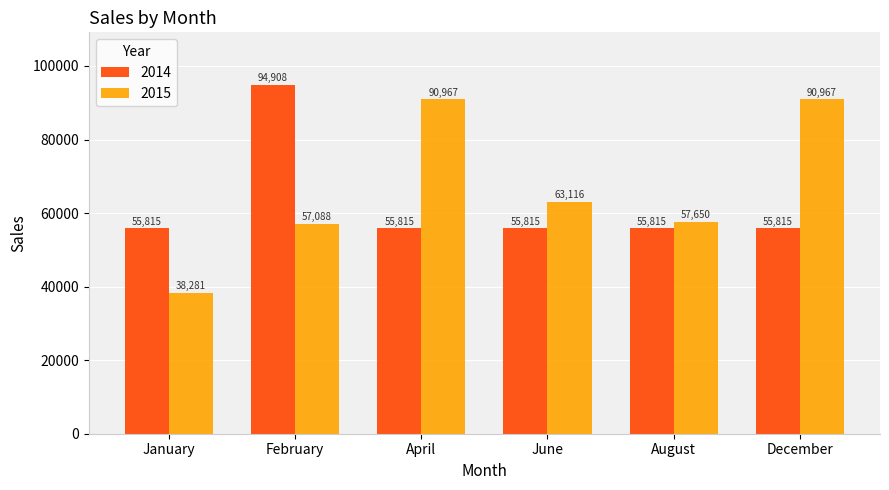

Rank the series at January from highest to lowest value.

2014, 2015